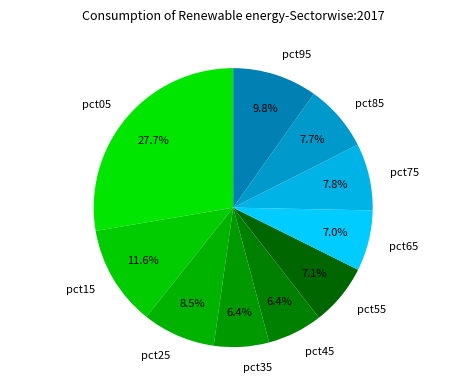

To the nearest percent, what portion does pct95 represent?

10%